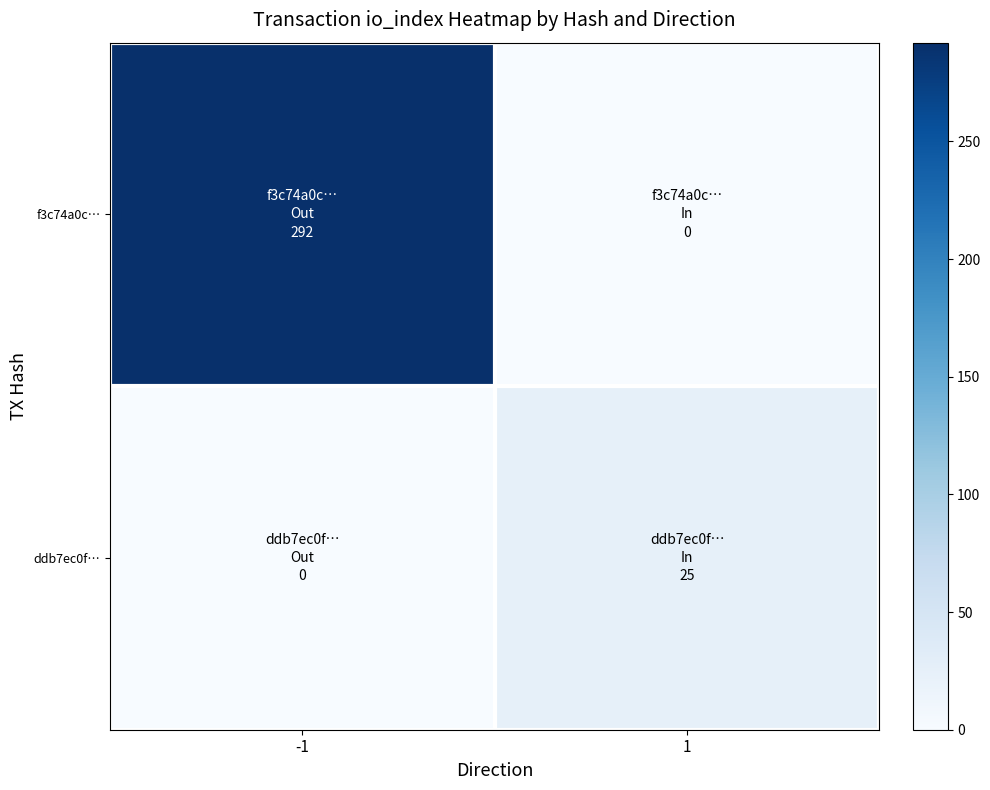

List the series in order of their overall mean, lowest first.

ddb7ec0f…, f3c74a0c…